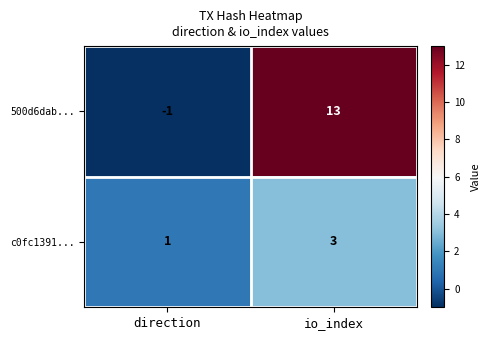

At which label is 500d6dab... closest to 6?

direction